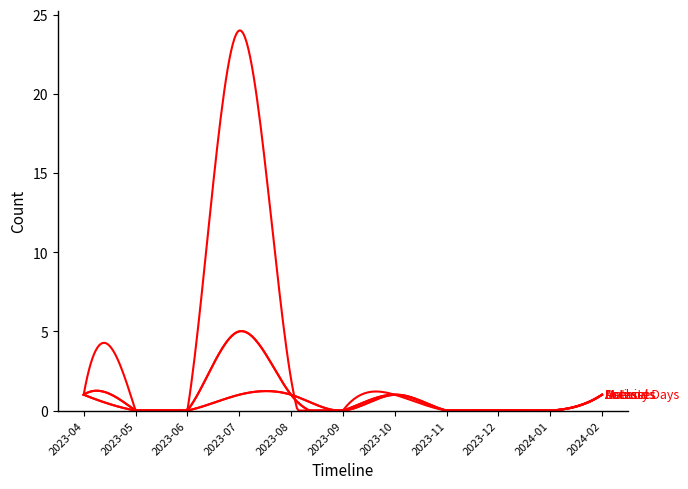

Does the chart have visible grid lines?

No